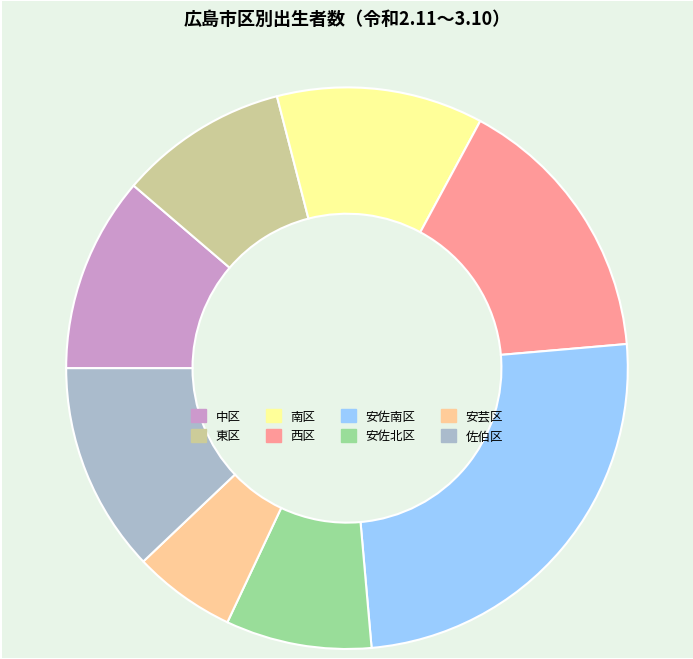

Is there any slice that represents more than half of the pie?

No